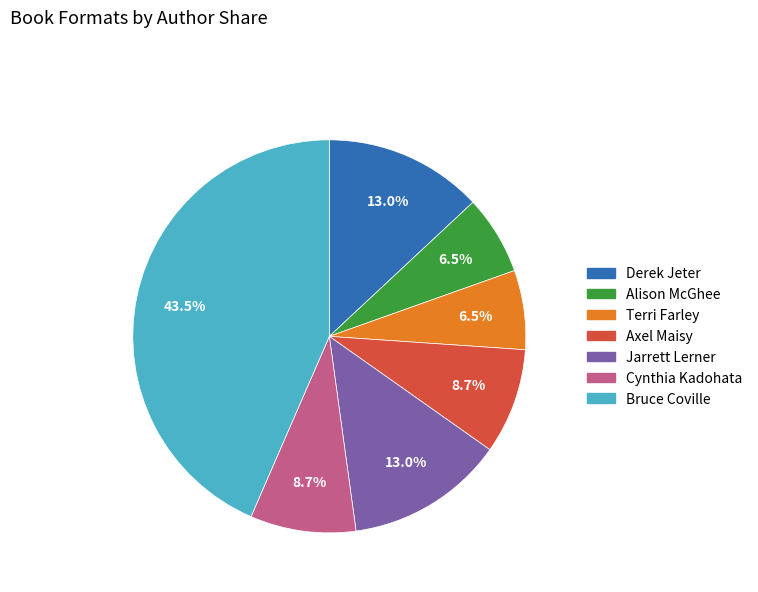

Does Terri Farley represent more than half of the total?

No